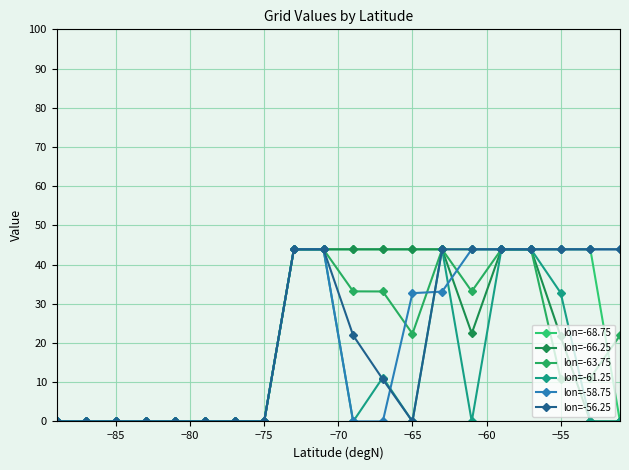

True or false: lon=-68.75 has more than 0 interior local peaks.

False